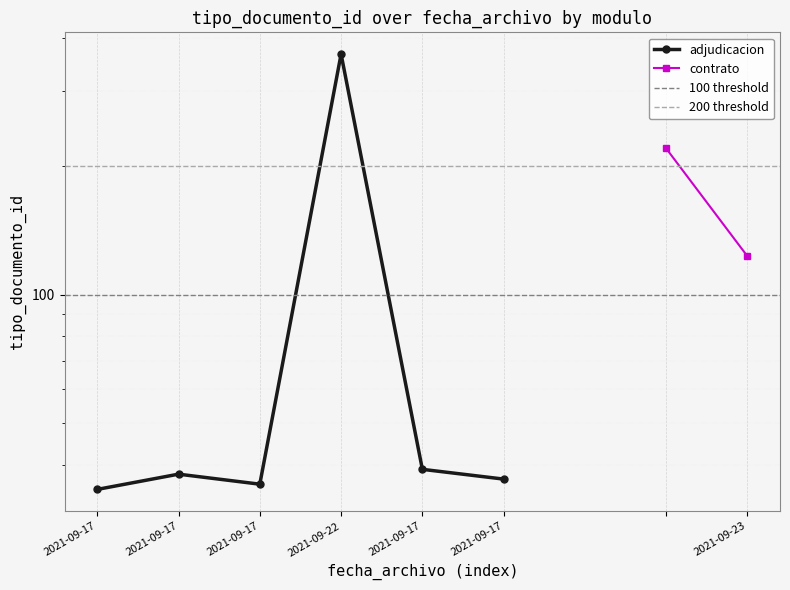

Where is the data nearest to the value 200?

2021-09-17